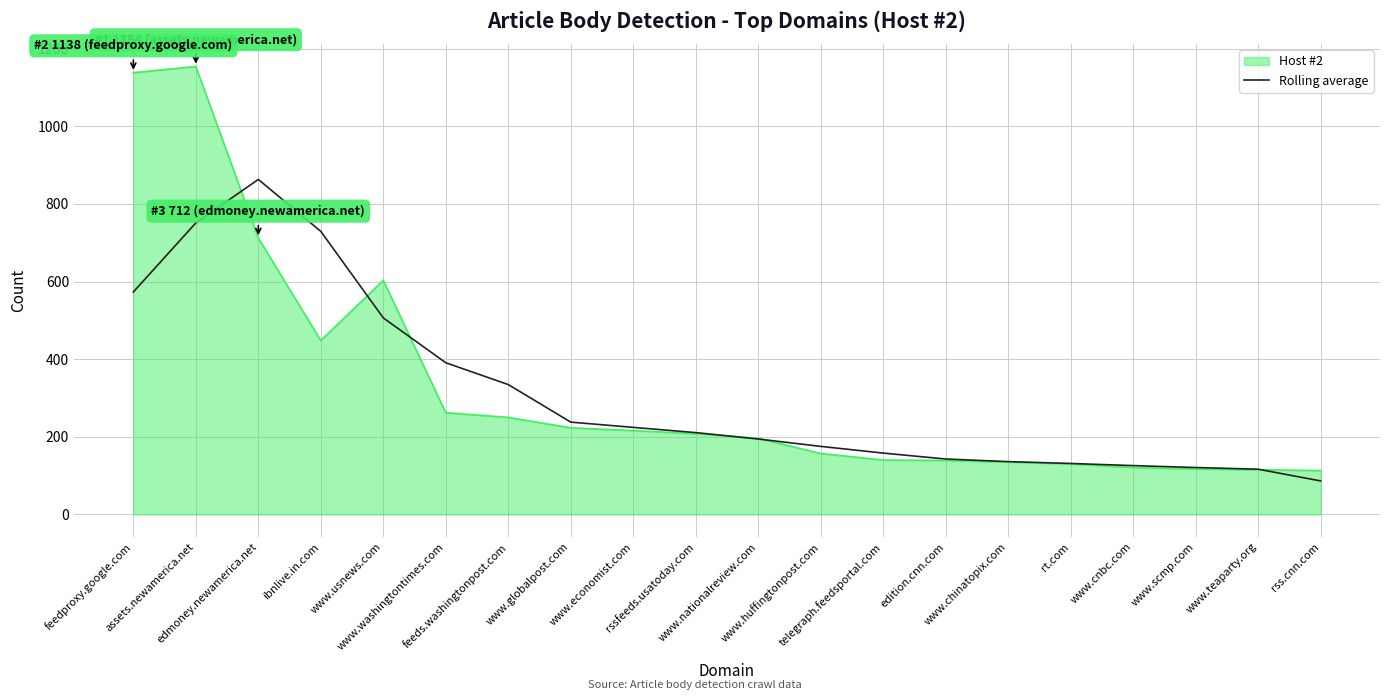

What is the highest value of the Host #2 series?

1154.0